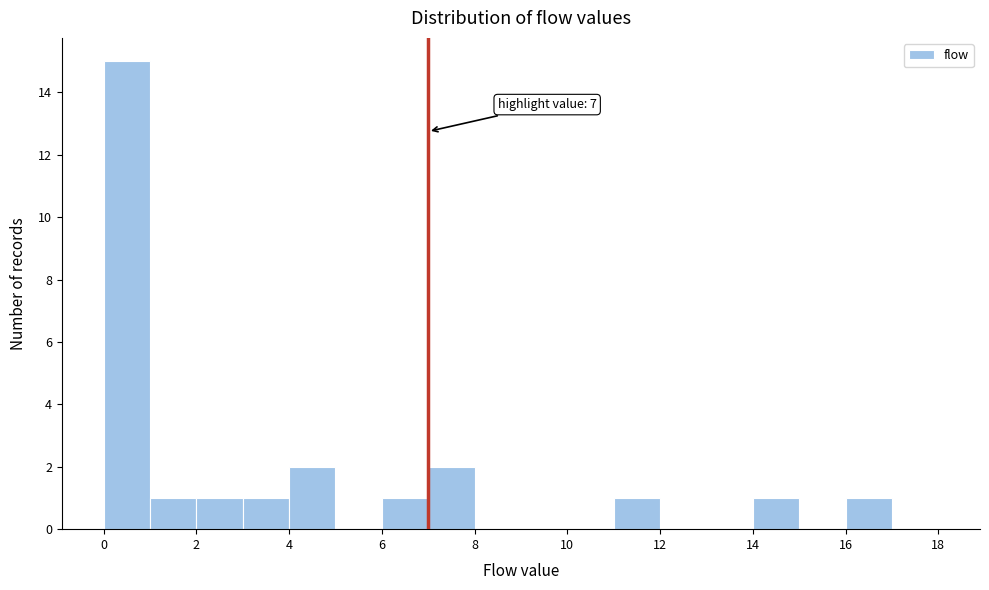

Which range on the x-axis has the tallest bar?

0 to 1